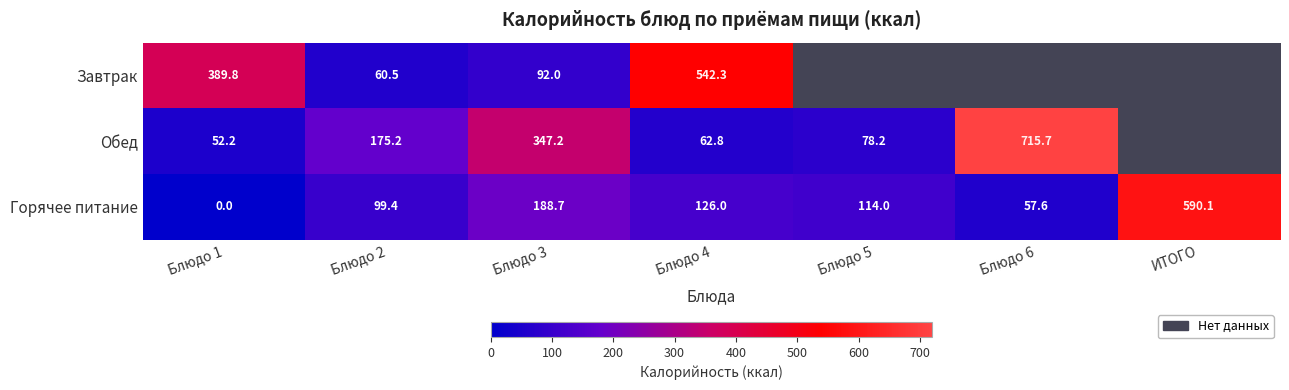

What is the total value across all series at Блюдо 1?

442.0